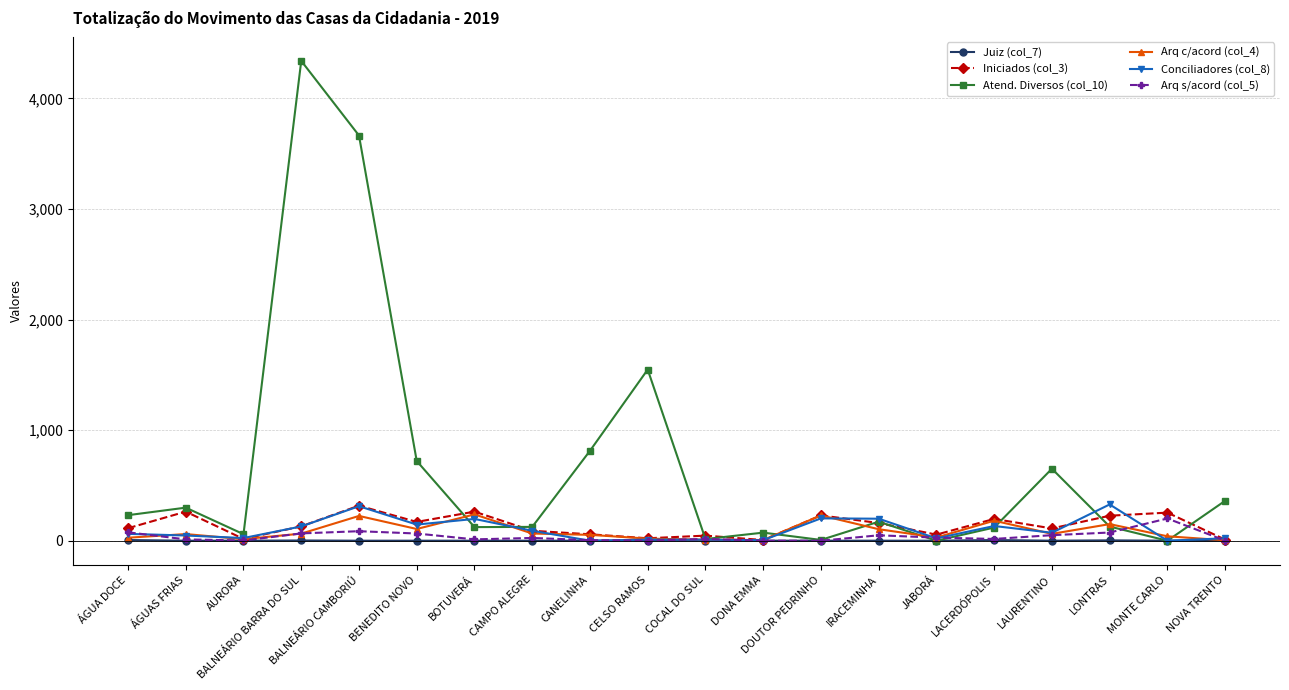

Is the value of Arq s/acord (col_5) at LACERDÓPOLIS greater than the value of Iniciados (col_3) at LONTRAS?

No